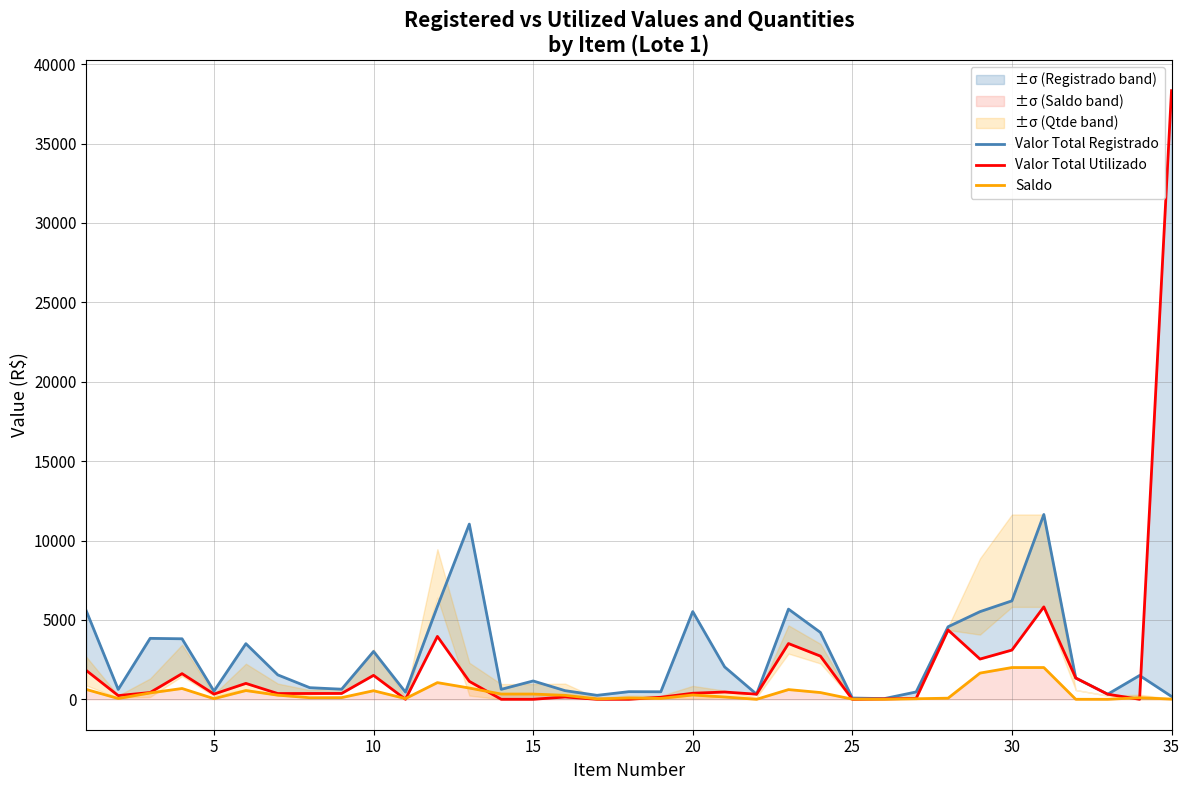

How many positive values does the Valor Total Utilizado series have?

28